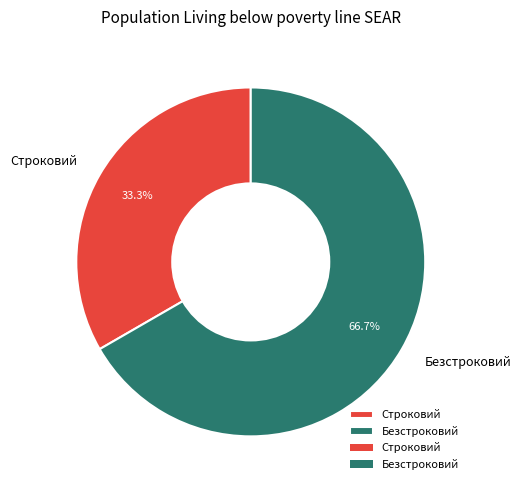

Does Строковий represent more than half of the total?

No